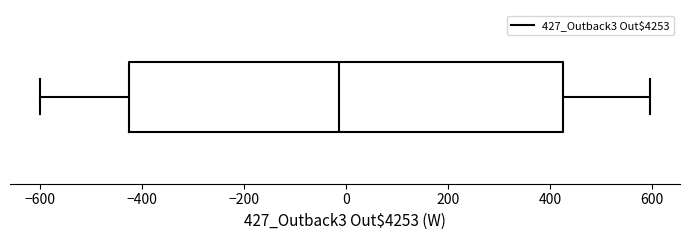

Where does the right whisker of the box end on the x-axis? The values are not printed on the chart, so give them approximately, as read against the axis.

600